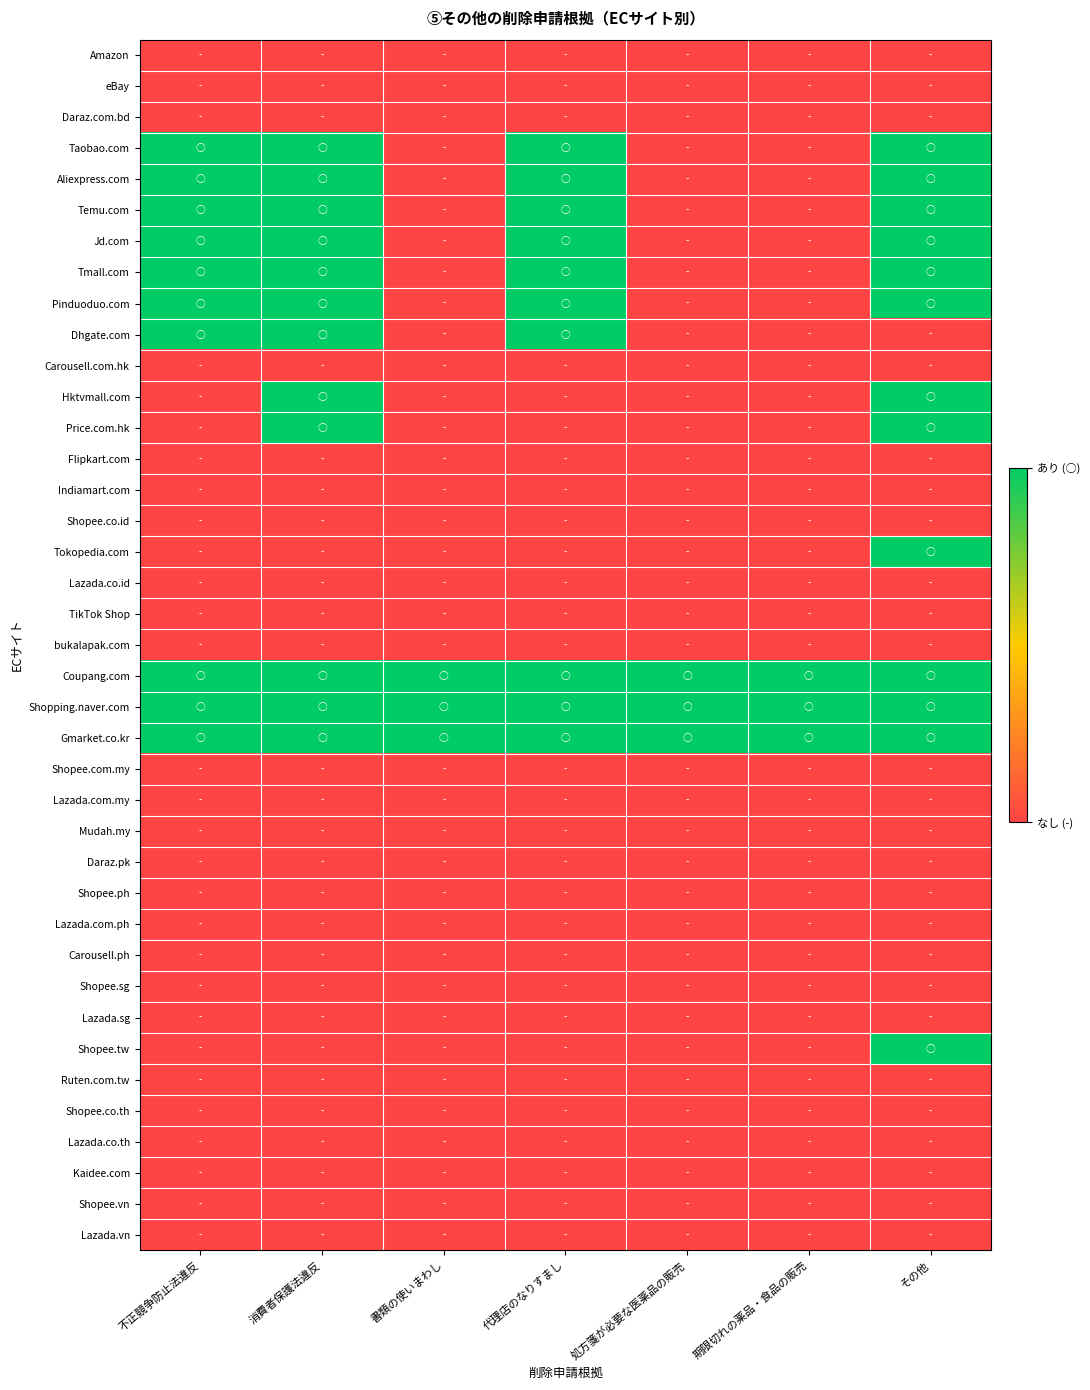

List the series in order of their peak value, lowest first.

Amazon, eBay, Daraz.com.bd, Carousell.com.hk, Flipkart.com, Indiamart.com, Shopee.co.id, Lazada.co.id, TikTok Shop, bukalapak.com, Shopee.com.my, Lazada.com.my, Mudah.my, Daraz.pk, Shopee.ph, Lazada.com.ph, Carousell.ph, Shopee.sg, Lazada.sg, Ruten.com.tw, Shopee.co.th, Lazada.co.th, Kaidee.com, Shopee.vn, Lazada.vn, Taobao.com, Aliexpress.com, Temu.com, Jd.com, Tmall.com, Pinduoduo.com, Dhgate.com, Hktvmall.com, Price.com.hk, Tokopedia.com, Coupang.com, Shopping.naver.com, Gmarket.co.kr, Shopee.tw